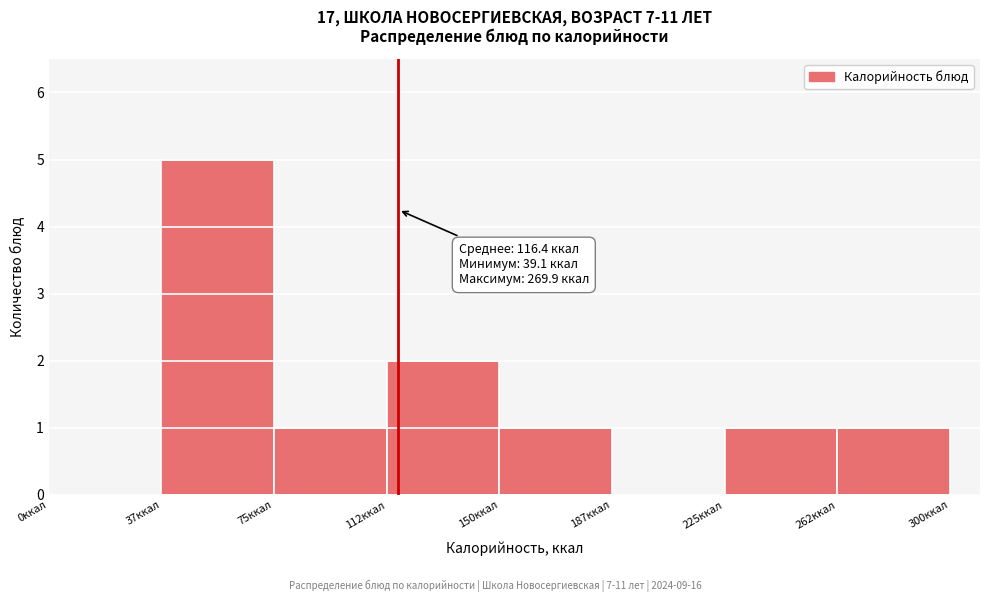

Over which range of the x-axis is the bar tallest?

37.5 to 75.0